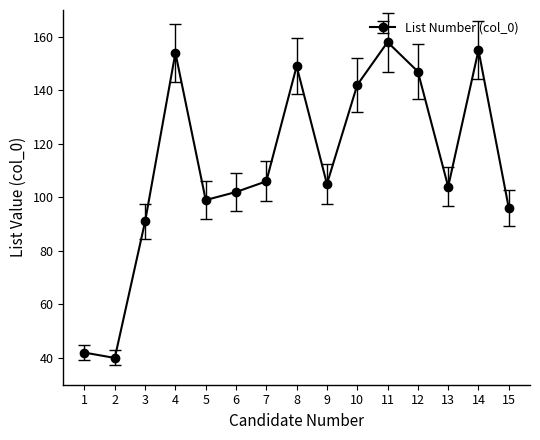

True or false: the data has more than 2 interior local peaks.

True